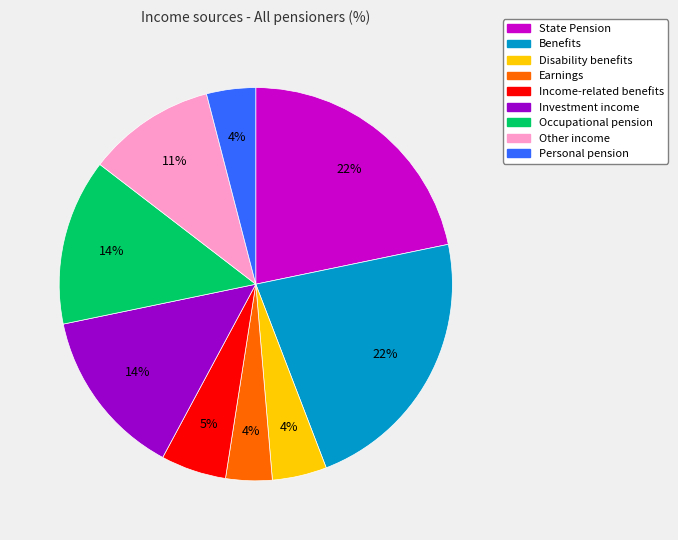

Is there any slice that represents more than half of the pie?

No